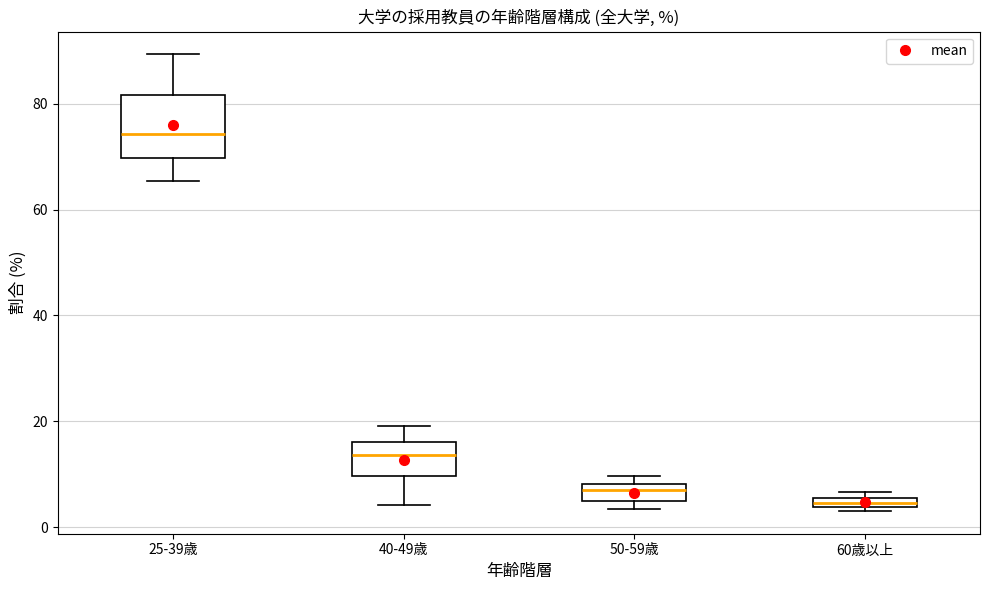

Which box's median line is the lowest?

60歳以上